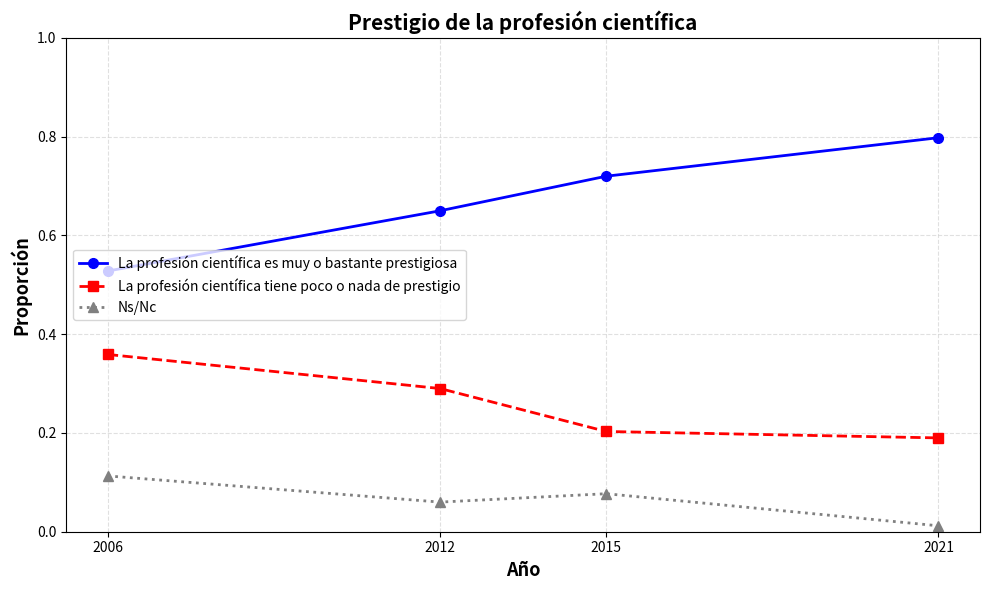

Does the chart display data point markers on the line(s)?

Yes